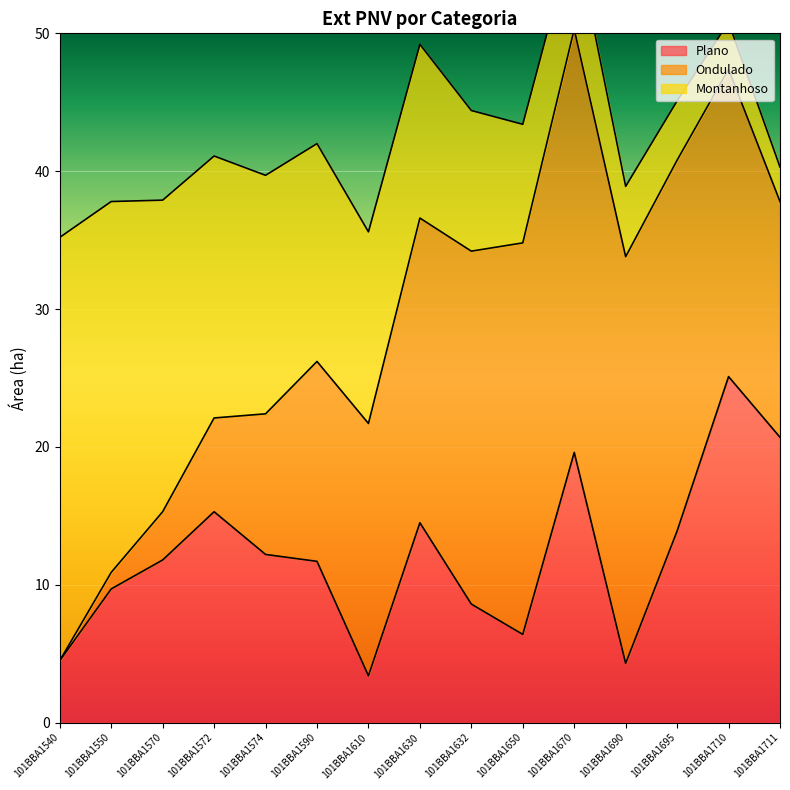

What is the value of the Plano point at the 3rd from the left?

11.8